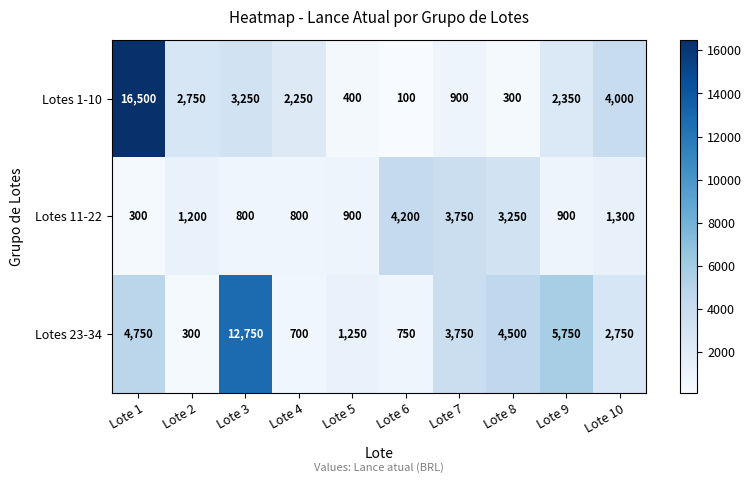

Is the value of Lotes 23-34 at Lote 6 greater than the value of Lotes 11-22 at Lote 8?

No